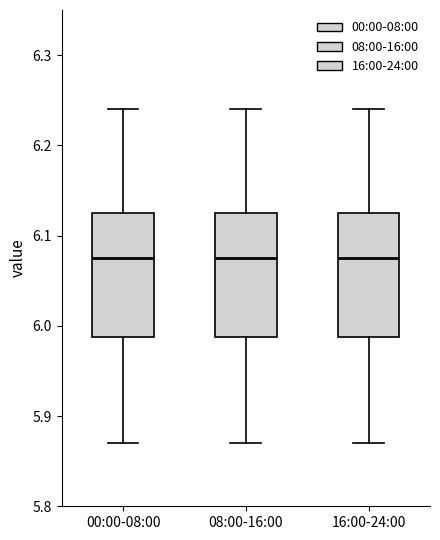

Reading left to right, transcribe this box plot: for each box, give where its median line is, the range the box spans, and where its two whiskers end, as read against the y-axis. The values are not printed on the chart, so give them approximately, as read against the axis.

00:00-08:00: median 6.08, box 5.99 to 6.13, whiskers 5.87 to 6.24
08:00-16:00: median 6.08, box 5.99 to 6.13, whiskers 5.87 to 6.24
16:00-24:00: median 6.08, box 5.99 to 6.13, whiskers 5.87 to 6.24